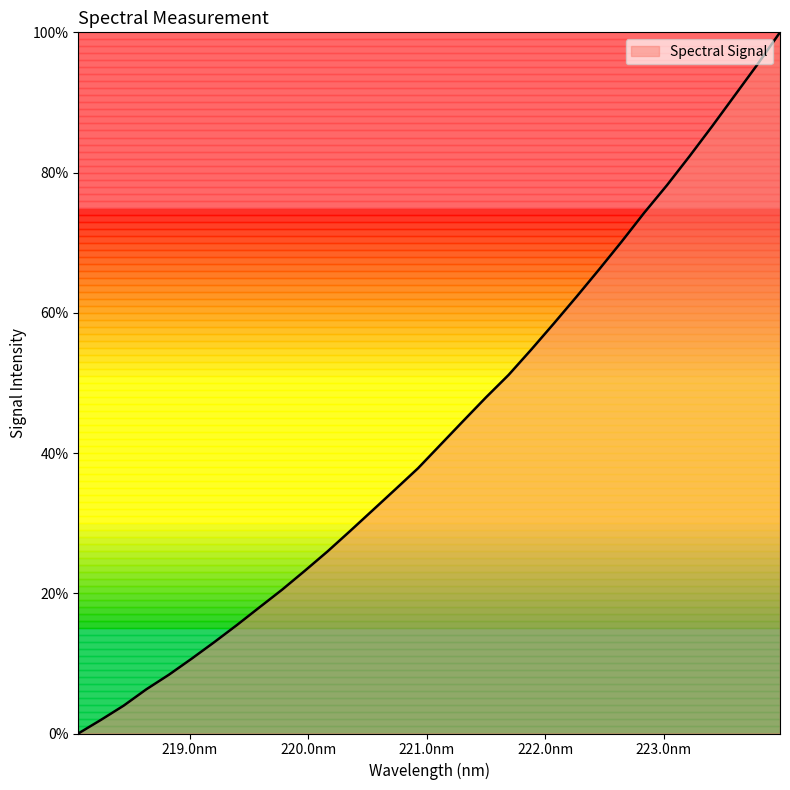

What is the greatest value displayed?

100.0